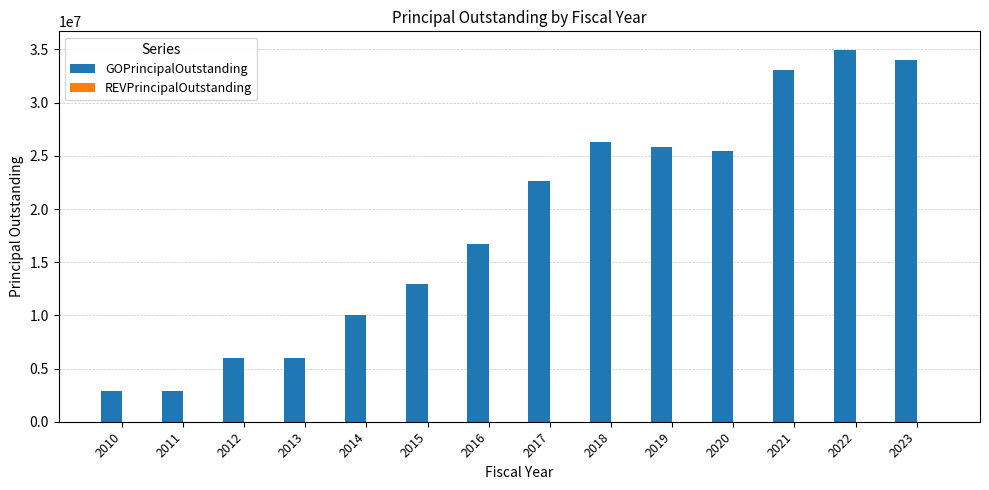

The value at 2010 is 2935000.0. True or false?

True